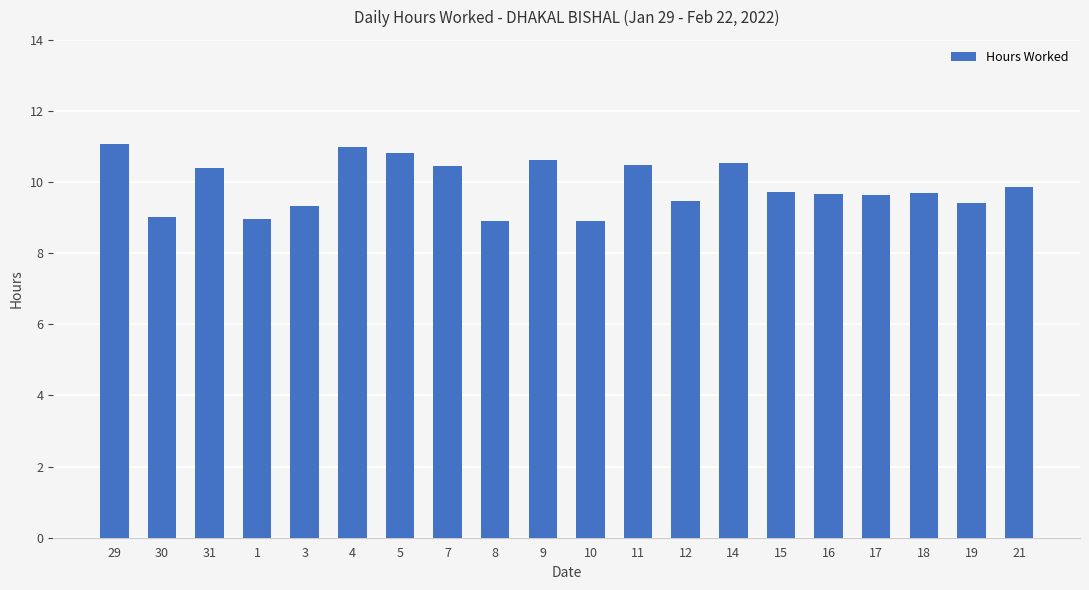

What is the smallest value displayed?

8.9